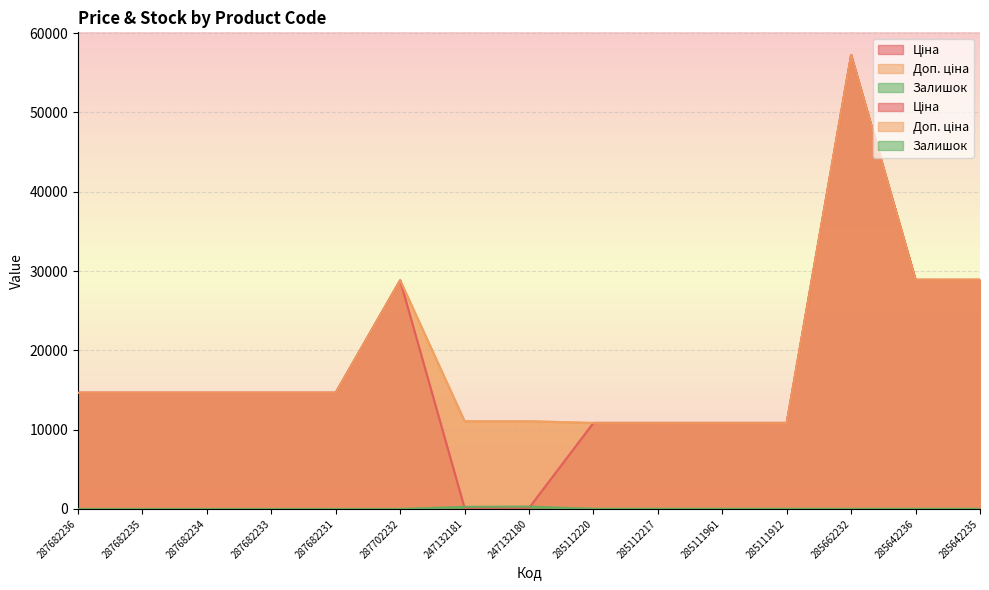

What are all the series names shown in the legend?

Ціна, Доп. ціна, Залишок